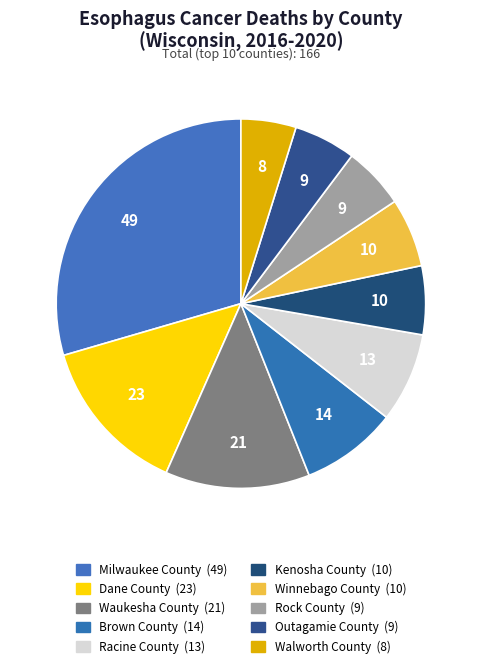

How many slices are in this pie chart?

10